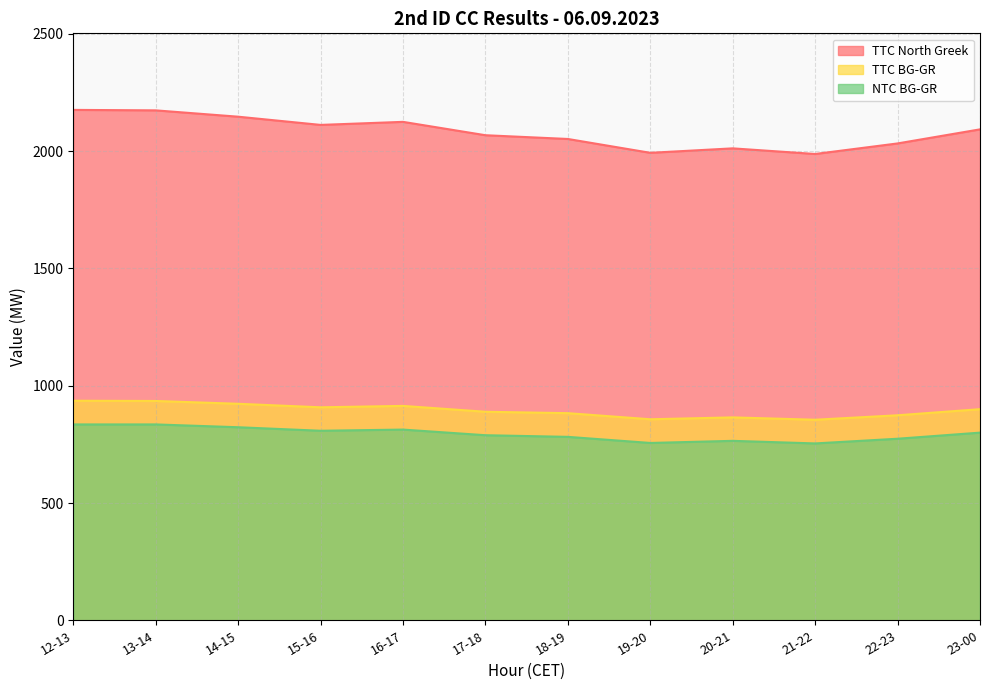

Is it true that TTC BG-GR equals 253 at 14-15?

False